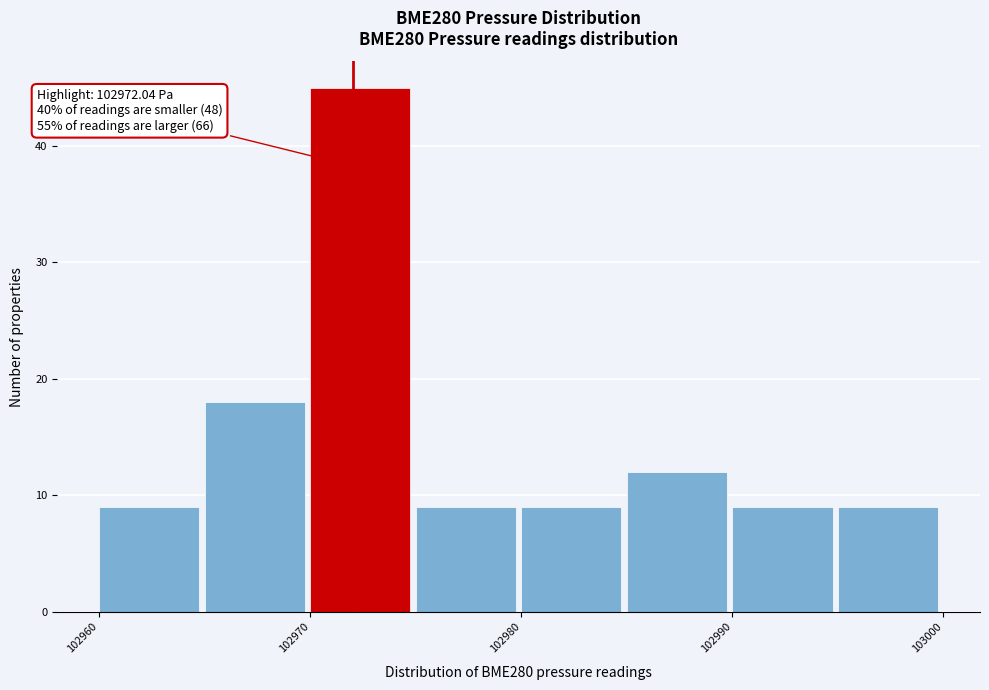

Over which range of the x-axis is the bar tallest?

102970 to 102975